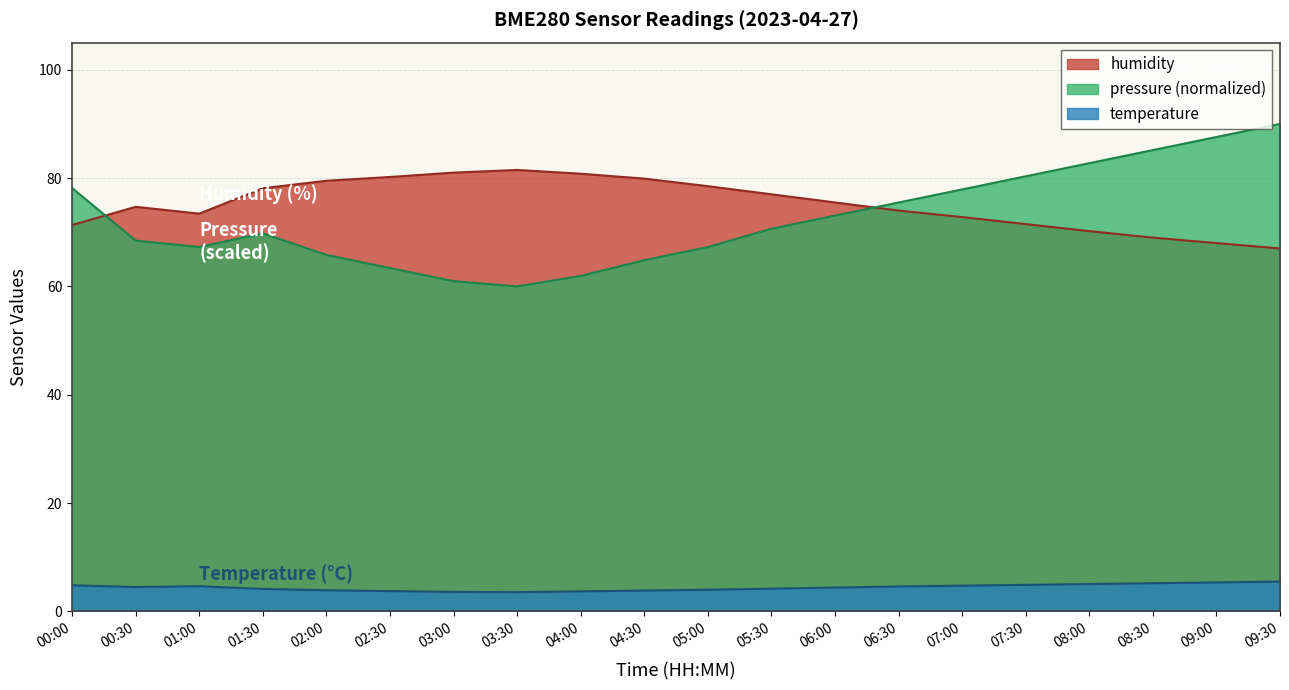

The value of temperature at 01:30 is 5.8. True or false?

False